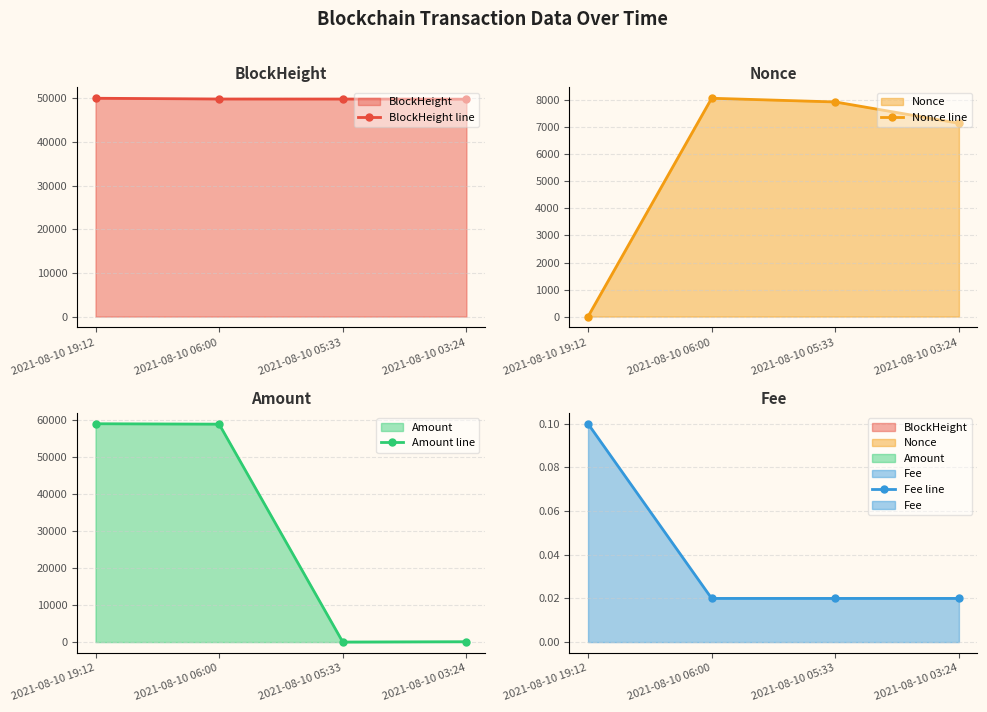

Which series has the largest range (max minus min)?

Amount line